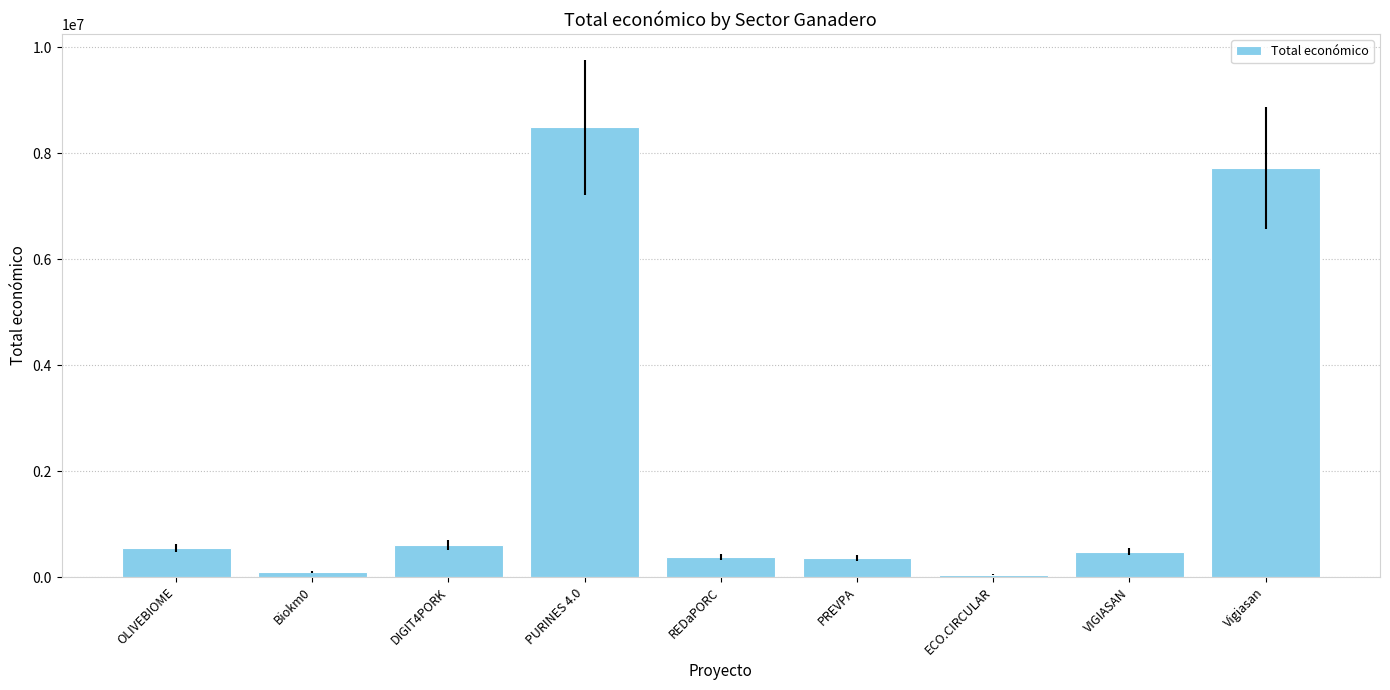

What is the difference between the second highest and minimum values?

7674326